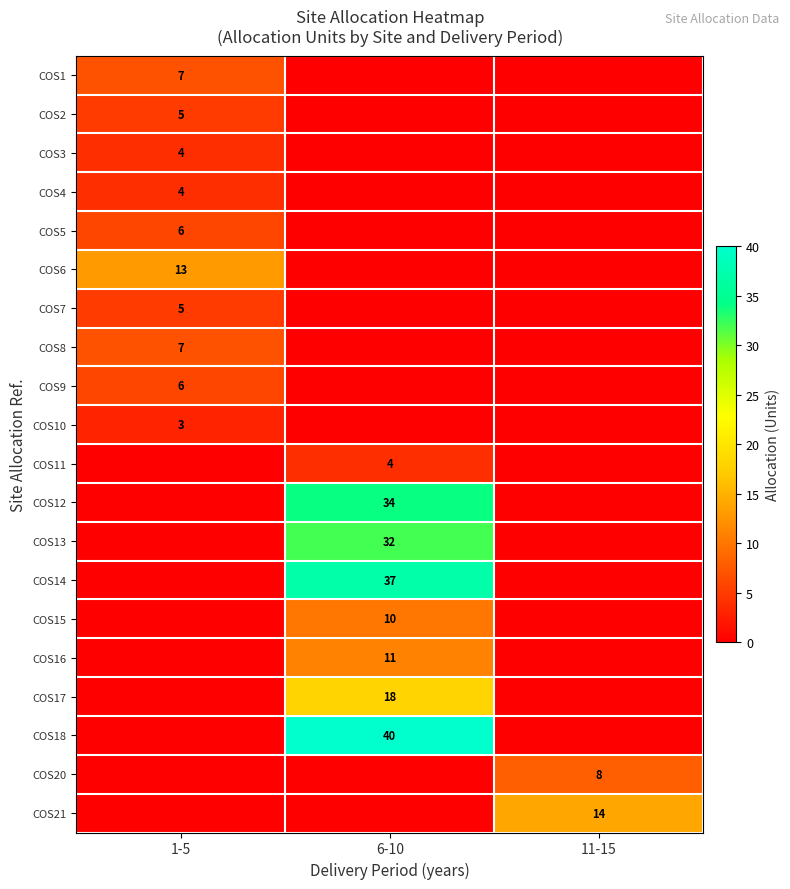

The COS10 series shows 3 at 1-5. True or false?

True